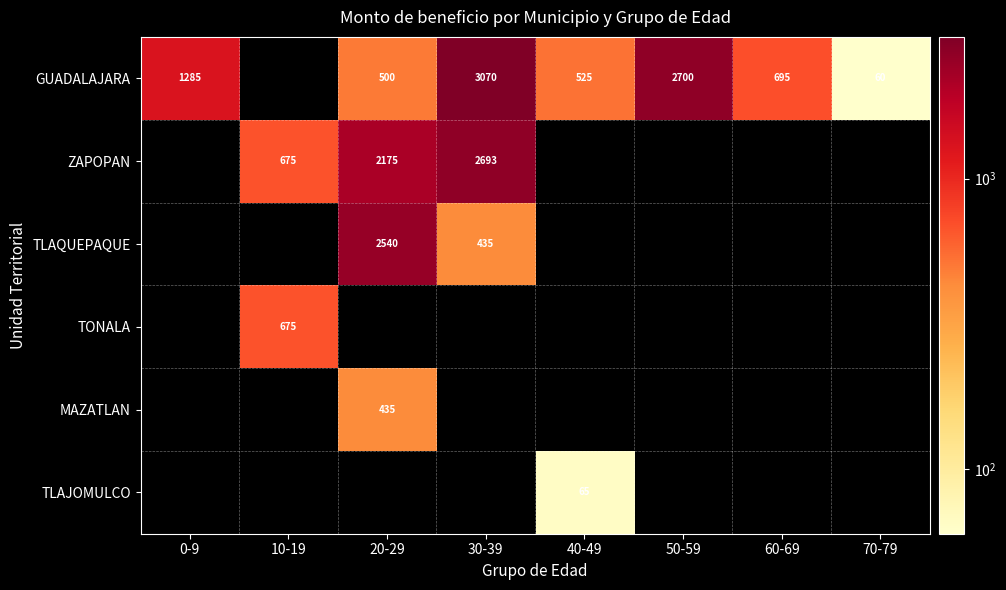

True or false: GUADALAJARA has a value of 60 at 70-79.

True